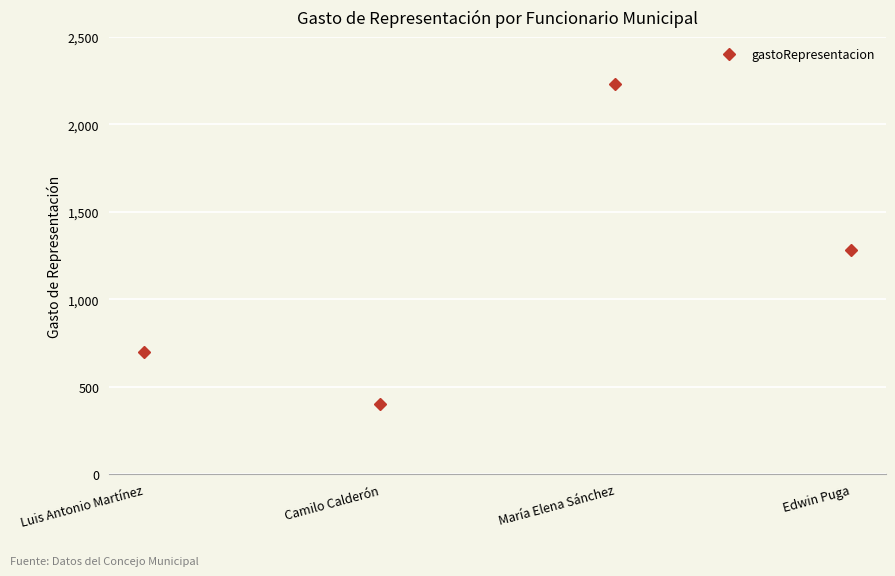

What is the difference between the second highest and second lowest values?

583.3